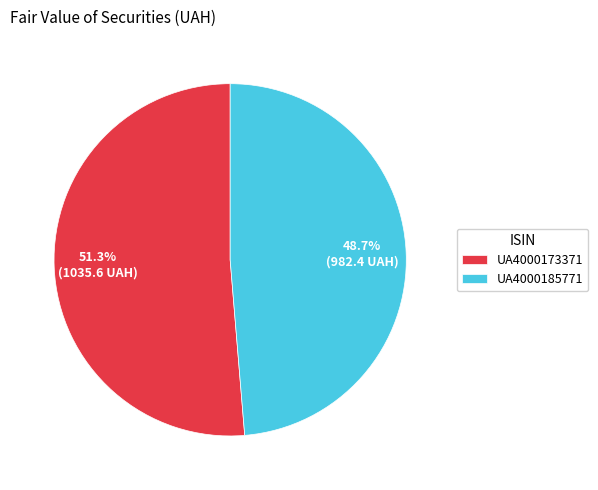

How much of the chart is everything except UA4000173371?

48.7%